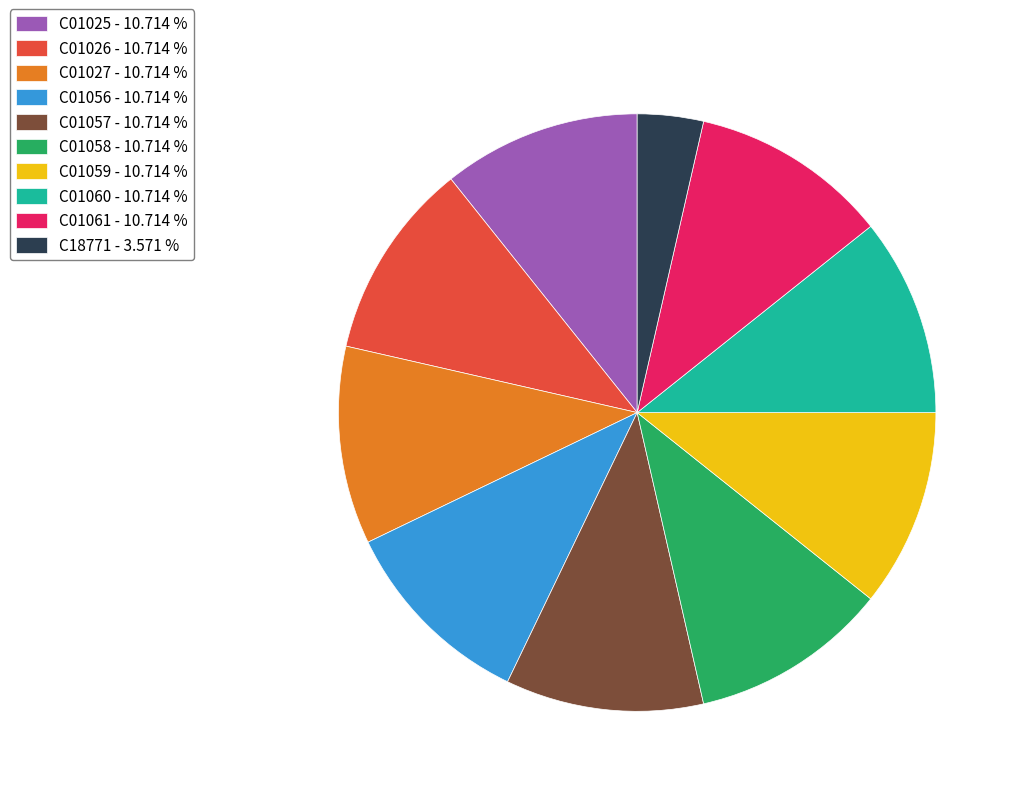

Combined, do C01059 - 10.714 % and C01057 - 10.714 % account for over 50%?

No